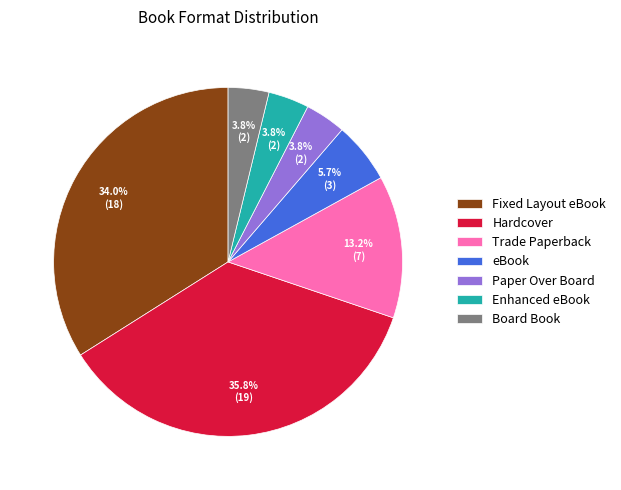

Which slice is the largest?

Hardcover